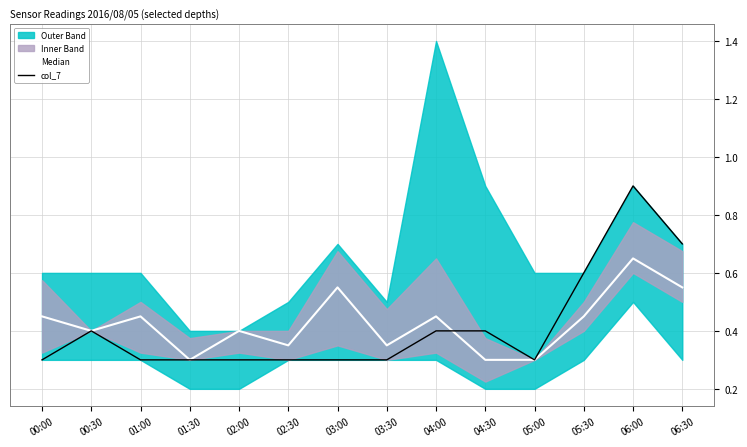

How many Median values are between 0 and 1?

14